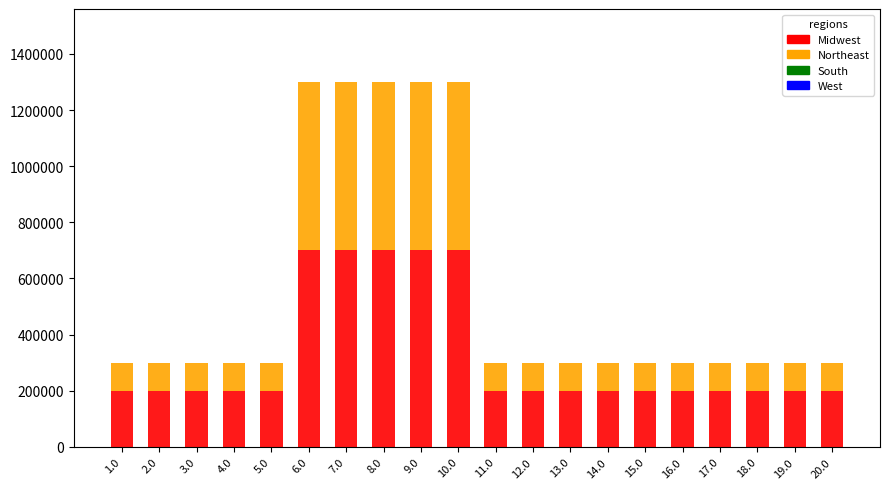

What is the value of the Midwest bar at the 16th from the left?

200000